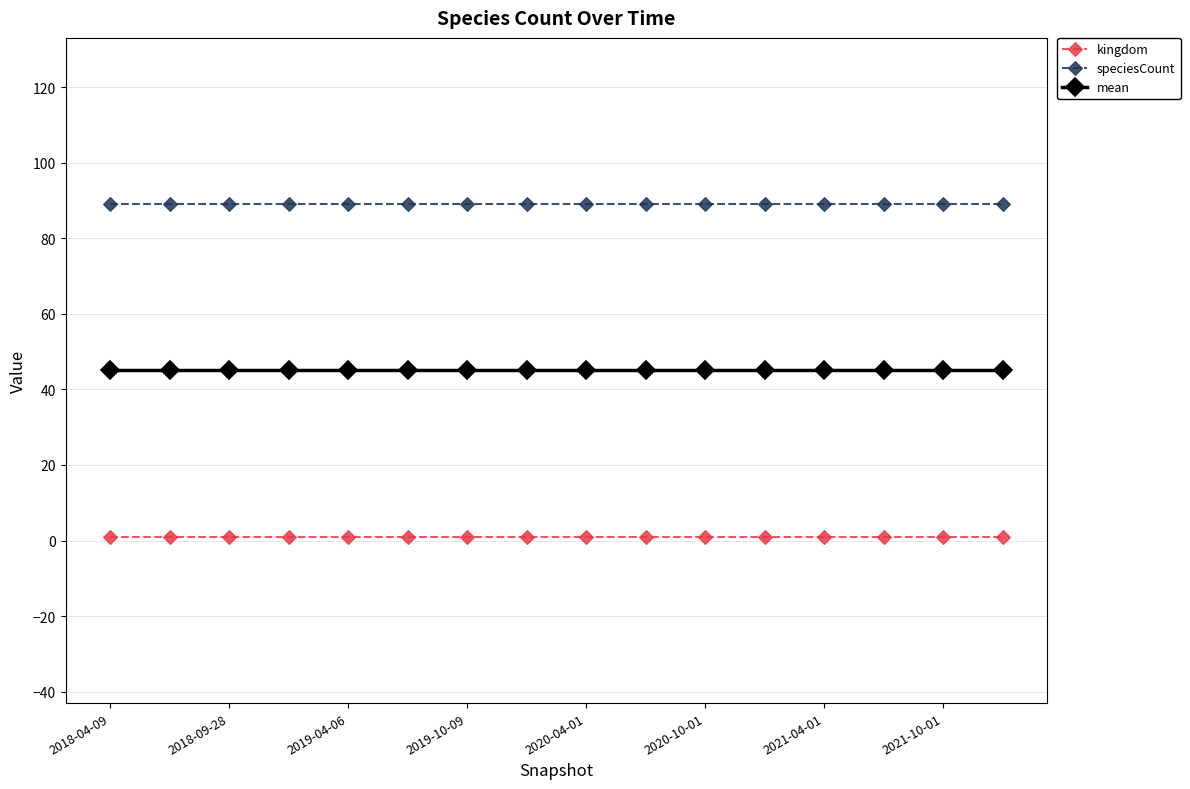

Which series has the largest total across all categories?

speciesCount